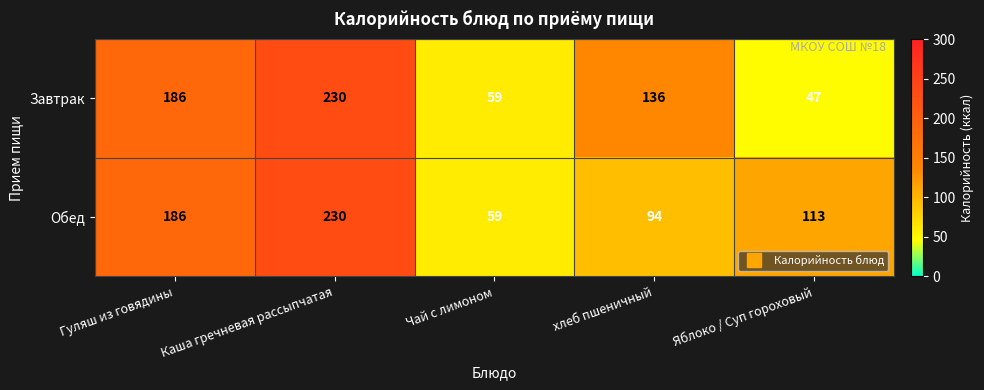

Which series has the largest range (max minus min)?

Завтрак